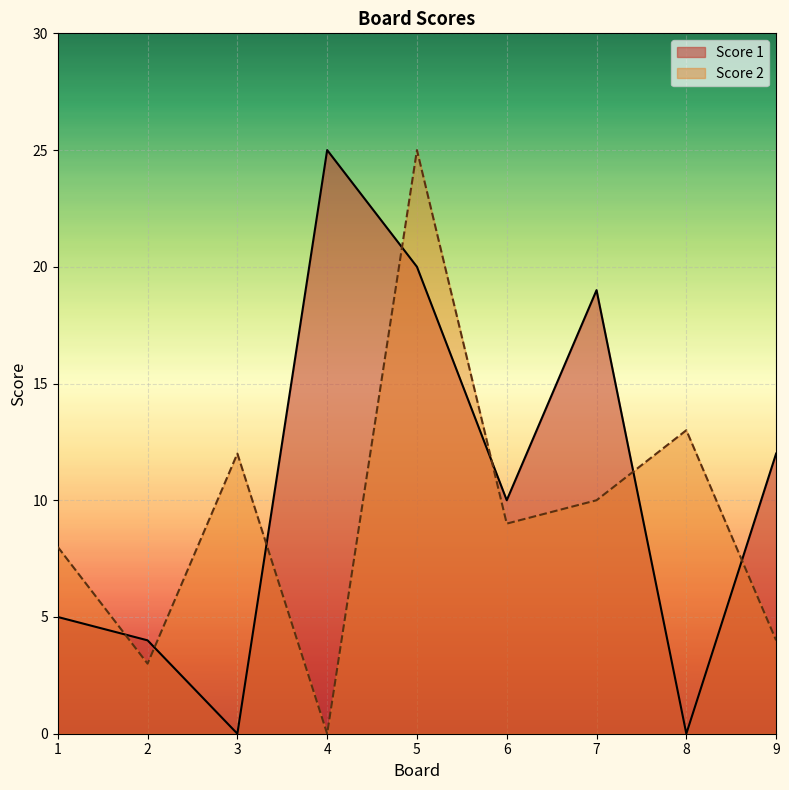

Rank the series by their maximum value, from lowest to highest.

Score 2, Score 1